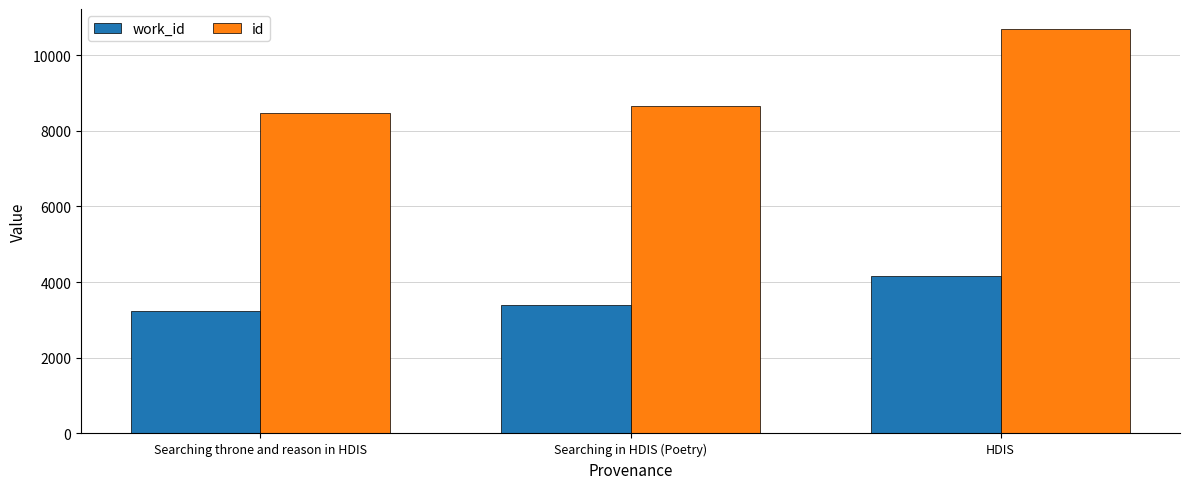

Which series changed the most between Searching throne and reason in HDIS and Searching in HDIS (Poetry)?

id